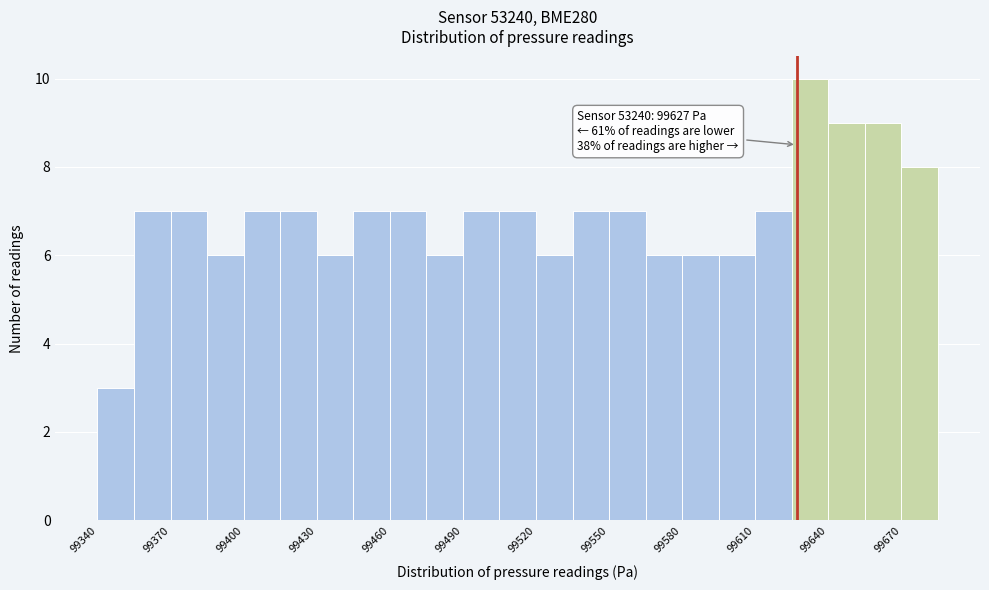

Around what value on the x-axis is the tallest bar? Give the approximate position of its centre, as read against the axis.

99635